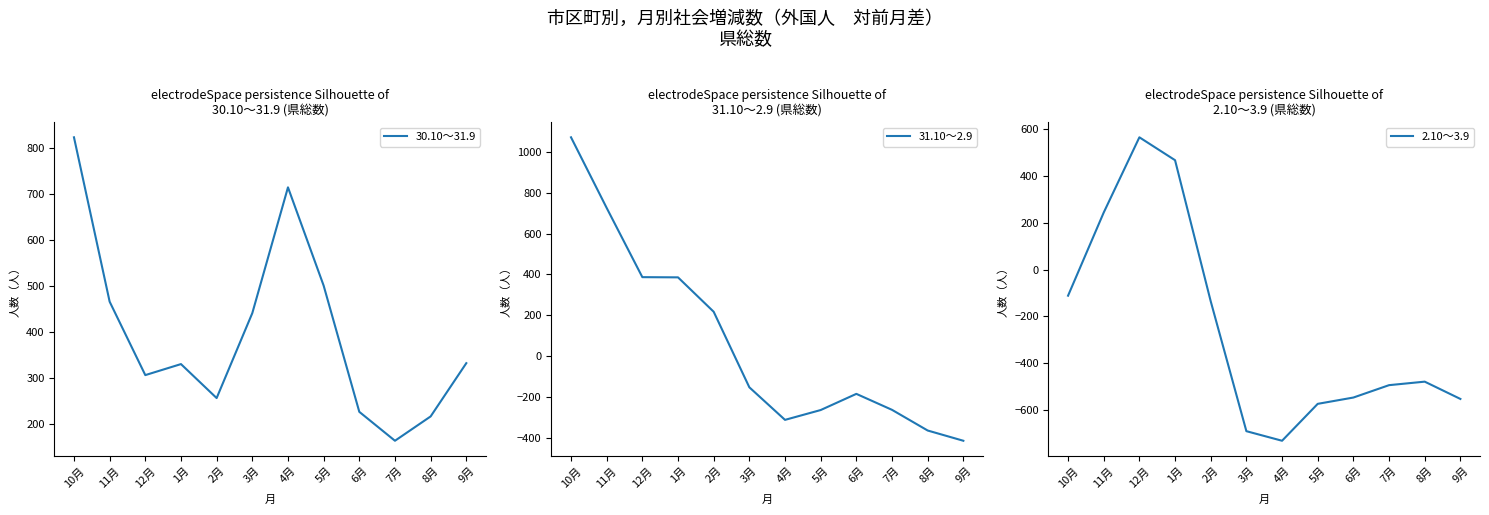

In 2.10～3.9, how many points are higher than both neighbors (excluding endpoints)?

2